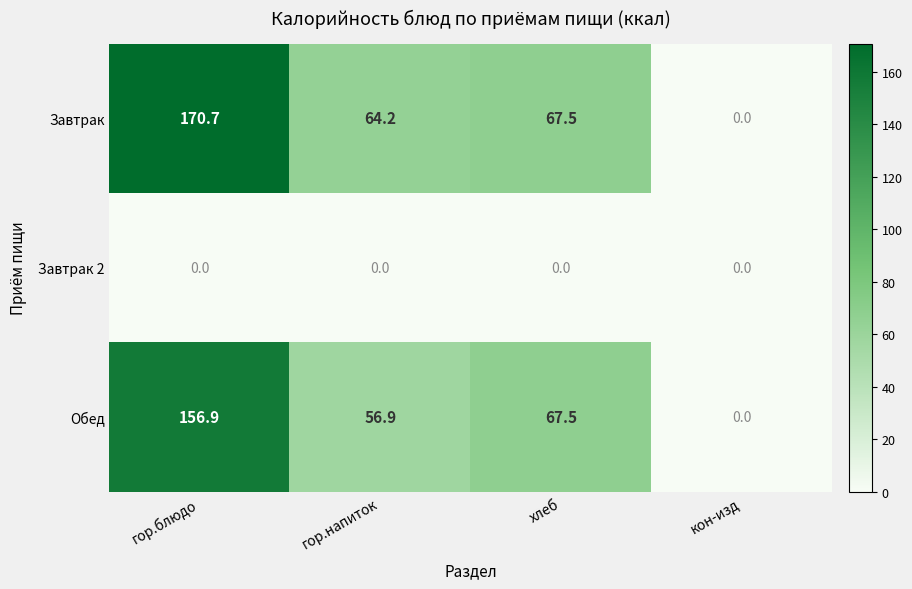

At which category is the sum across all series the highest?

гор.блюдо